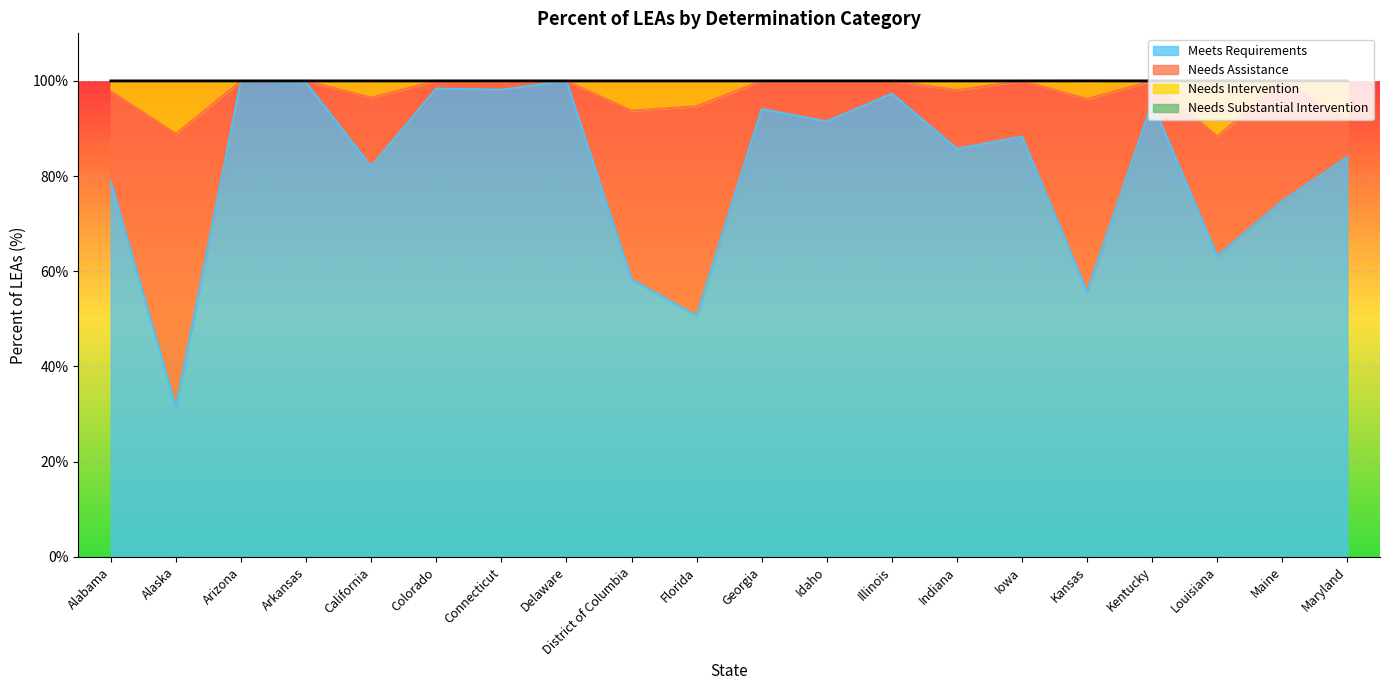

What is the minimum value shown in the chart?

31.5